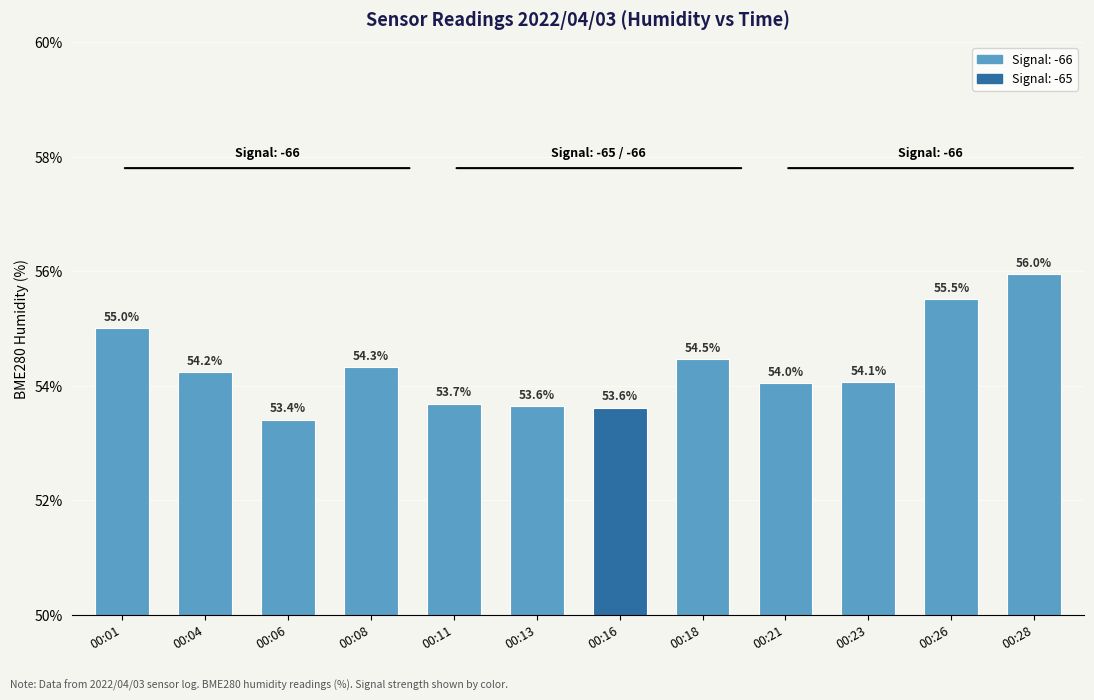

The value at 00:01 is 35.5. True or false?

False